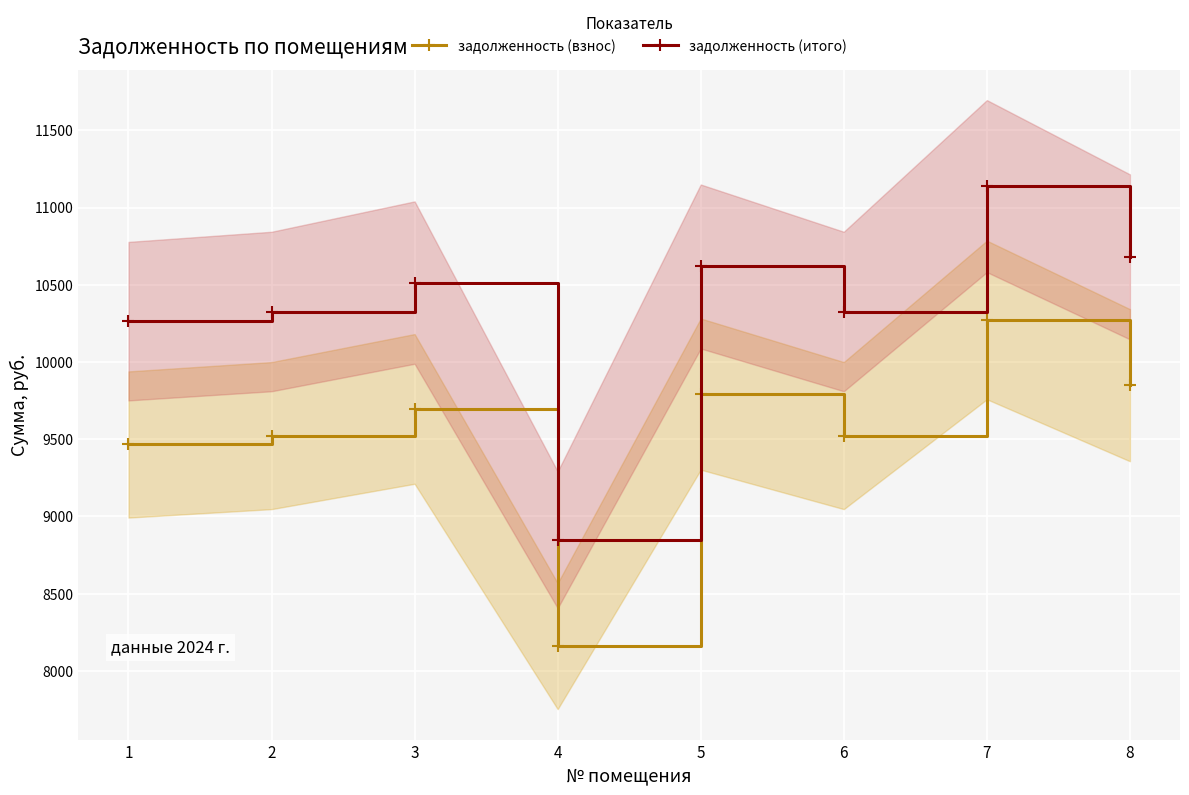

What is the lowest value of the задолженность (взнос) series?

8160.0